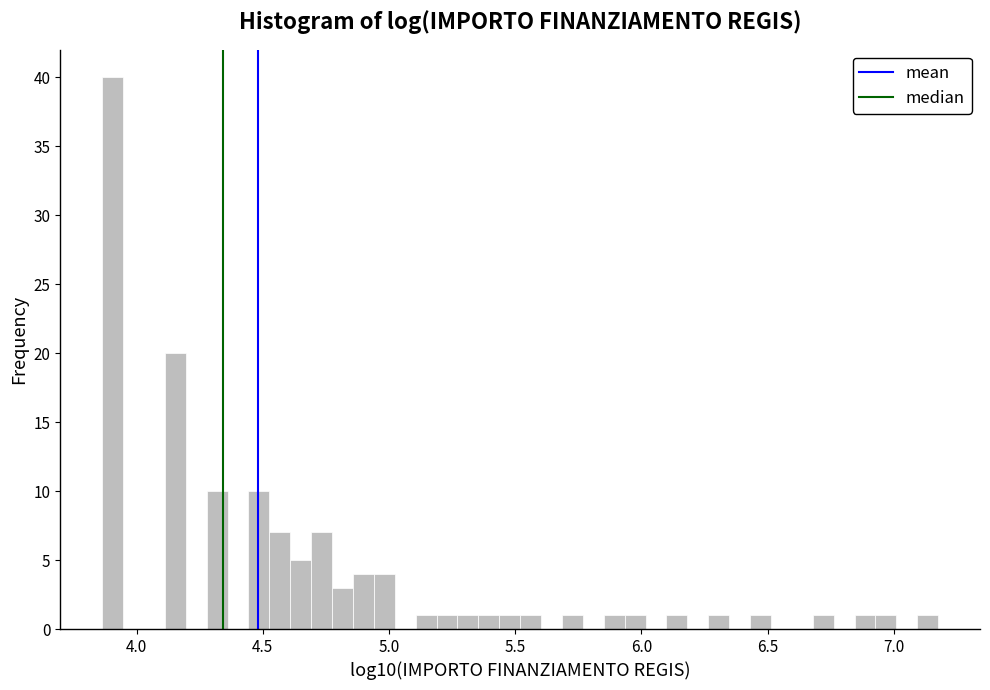

Around what value on the x-axis is the tallest bar? Give the approximate position of its centre, as read against the axis.

3.90